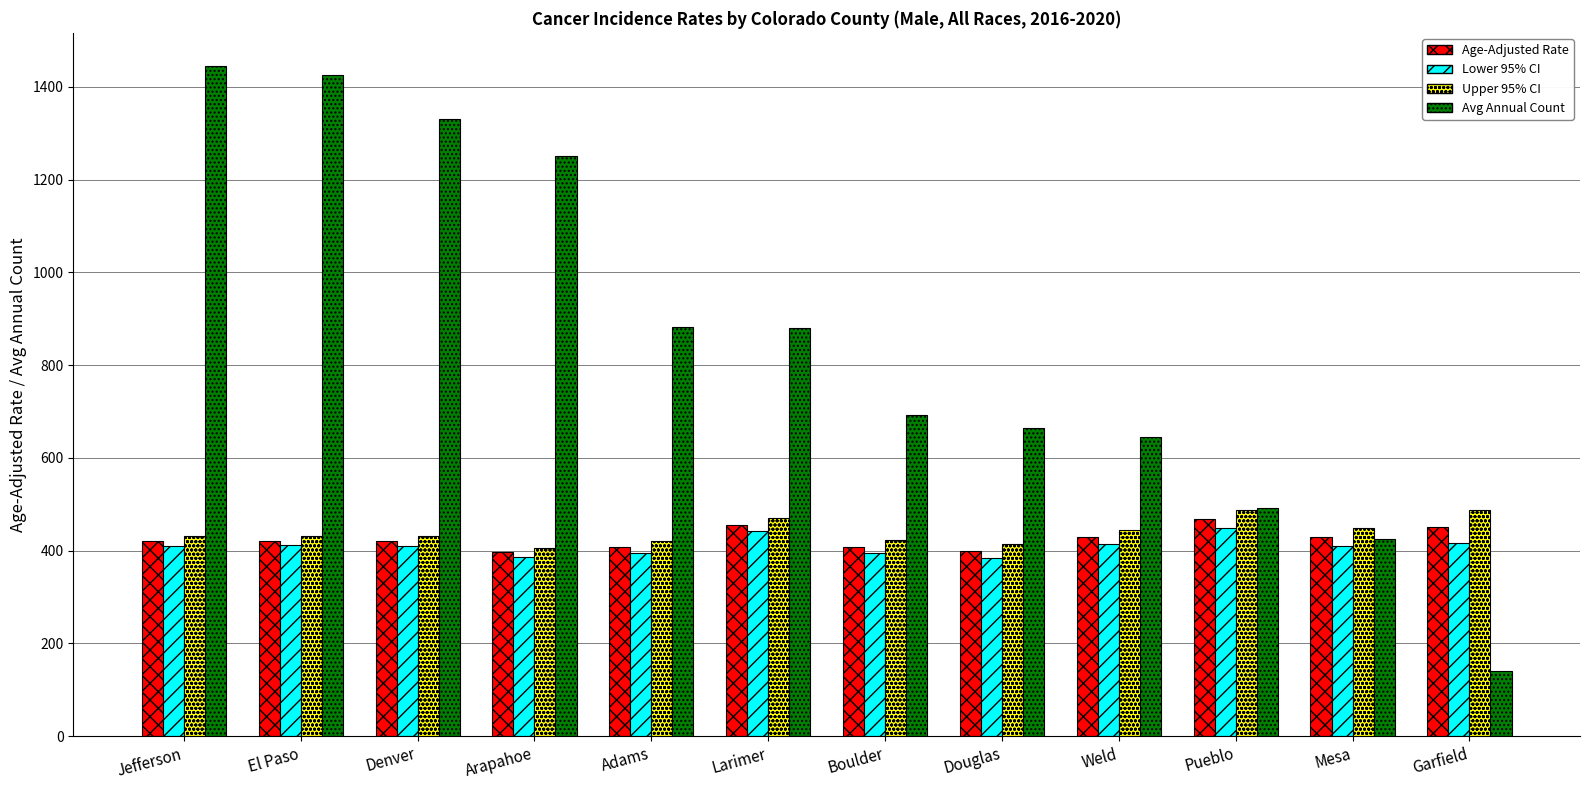

What is the sum of the Age-Adjusted Rate values at Pueblo and Boulder?

876.0